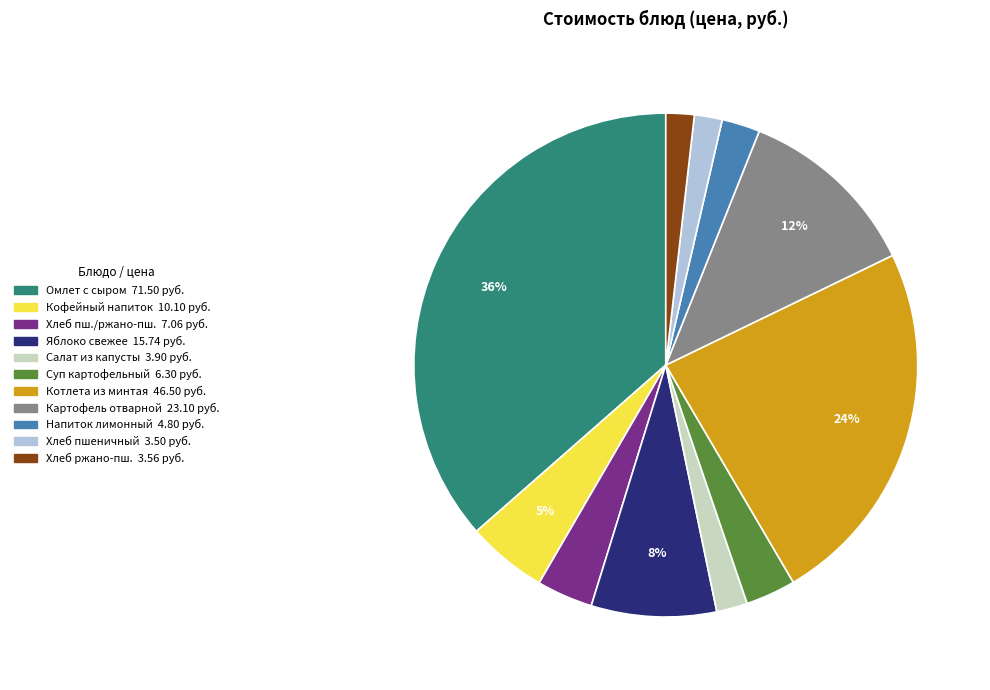

To the nearest percent, what is the average slice percentage?

9%